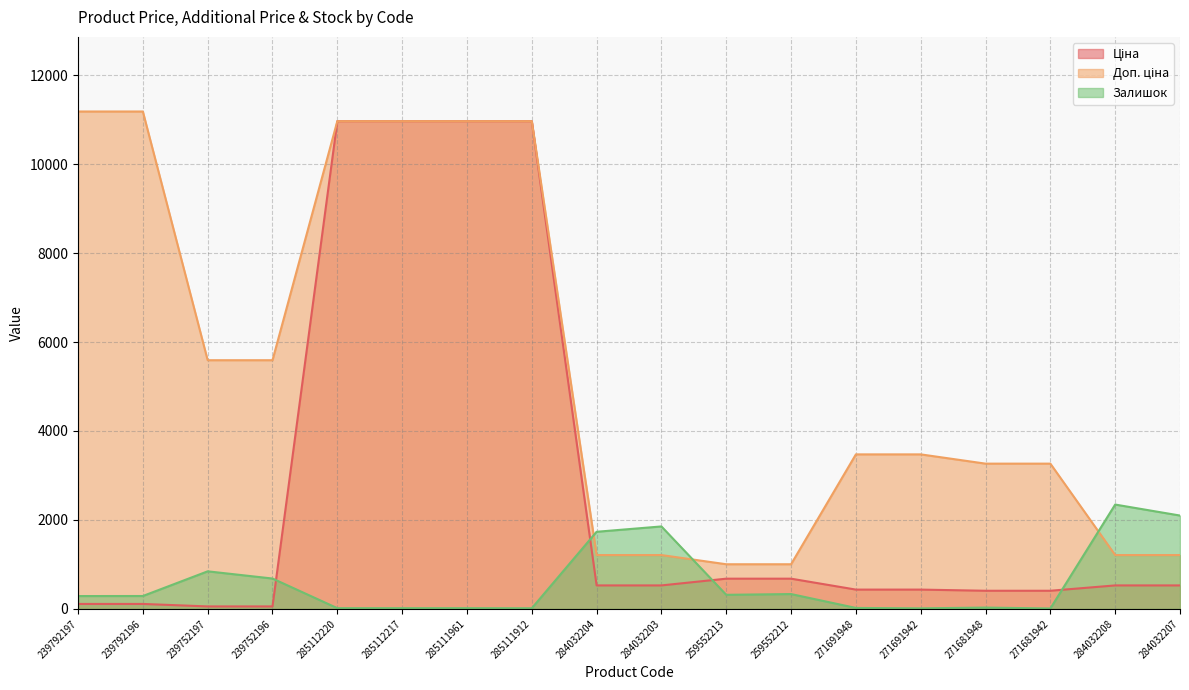

Which has a higher value, 271691942 or 285111961?

285111961